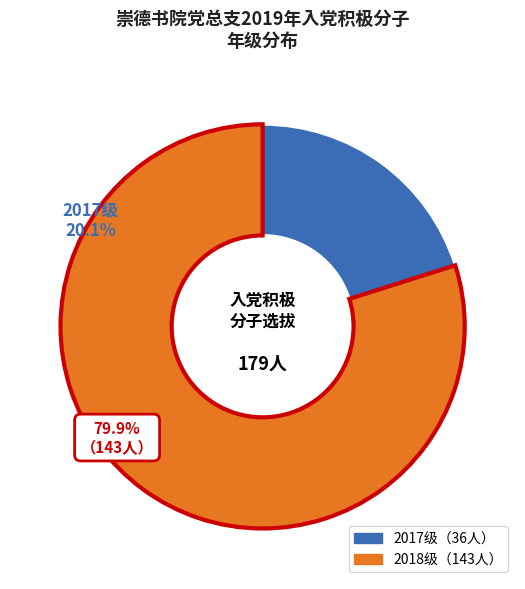

The 2018级 slice represents 95% of the pie. True or false?

False